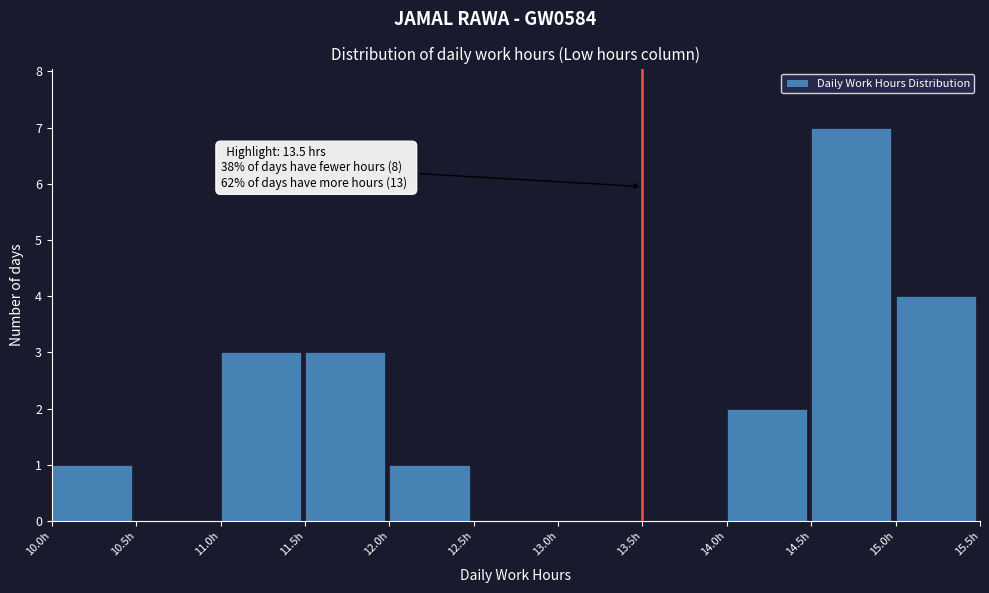

Which range on the x-axis has the tallest bar?

14.5 to 15.0